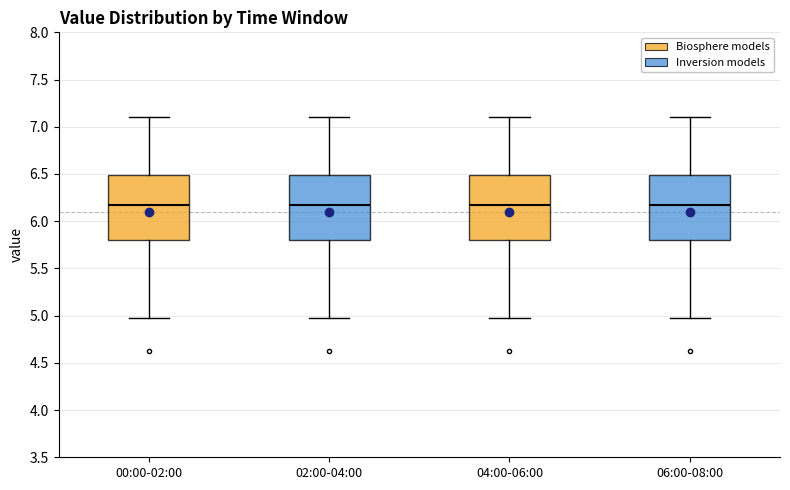

Where is the upper edge of the box for 04:00-06:00 on the y-axis? The values are not printed on the chart, so give them approximately, as read against the axis.

6.50